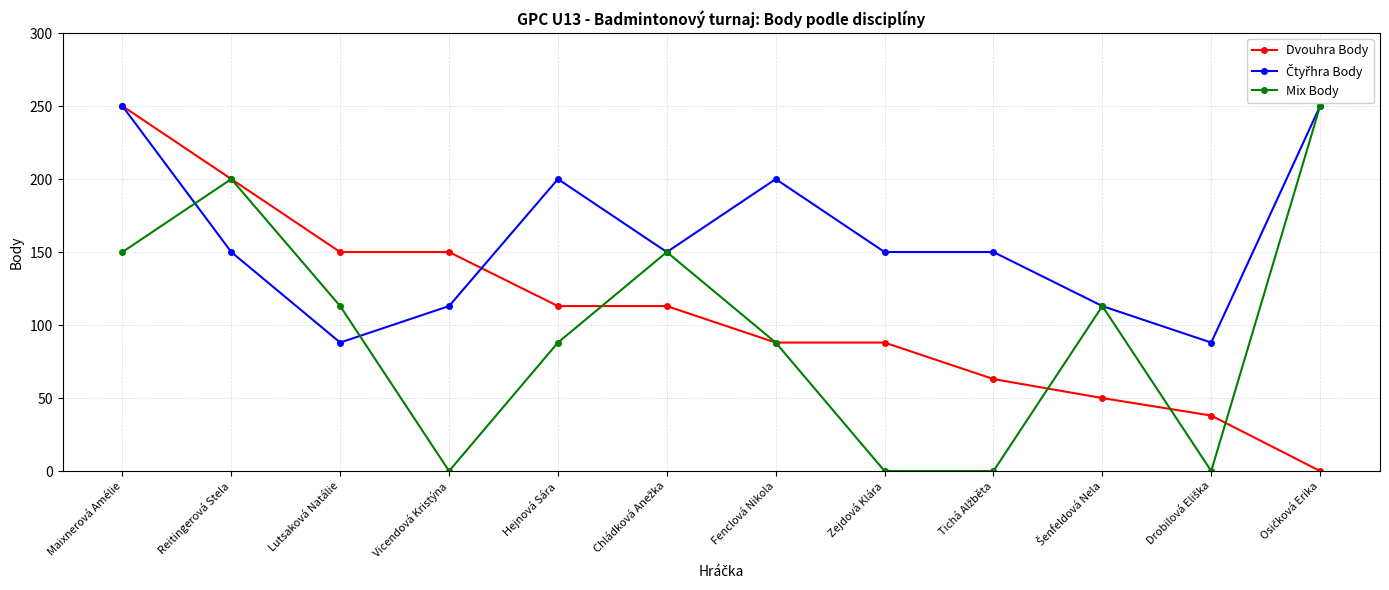

Is it true that Dvouhra Body equals 88 at Zejdová Klára?

True